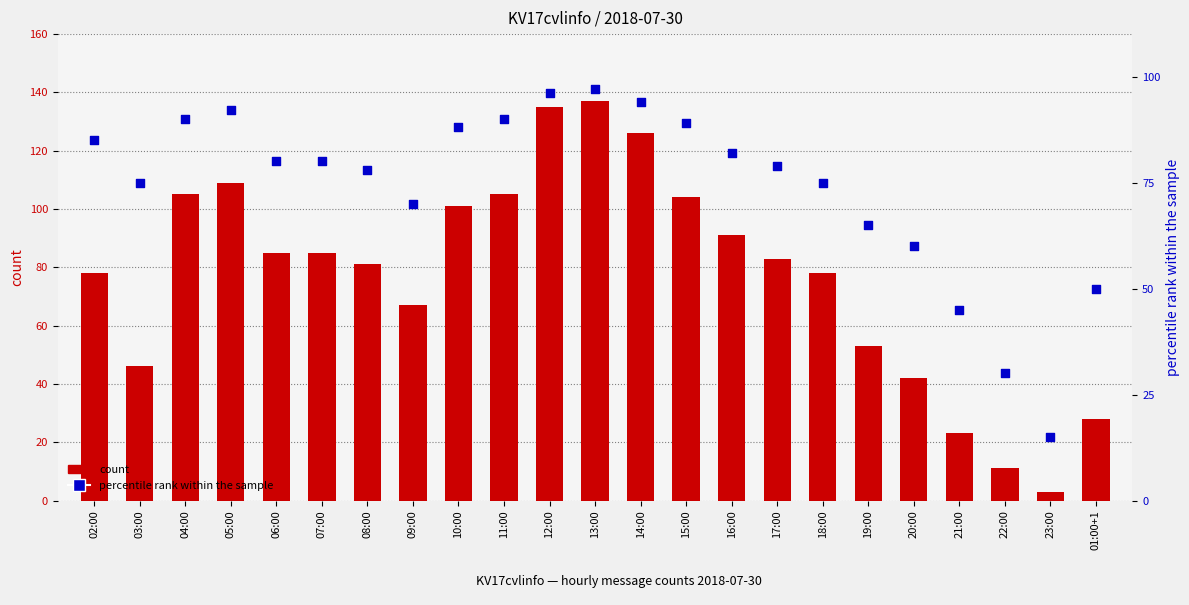

What are all the series names shown in the legend?

count, percentile rank within the sample